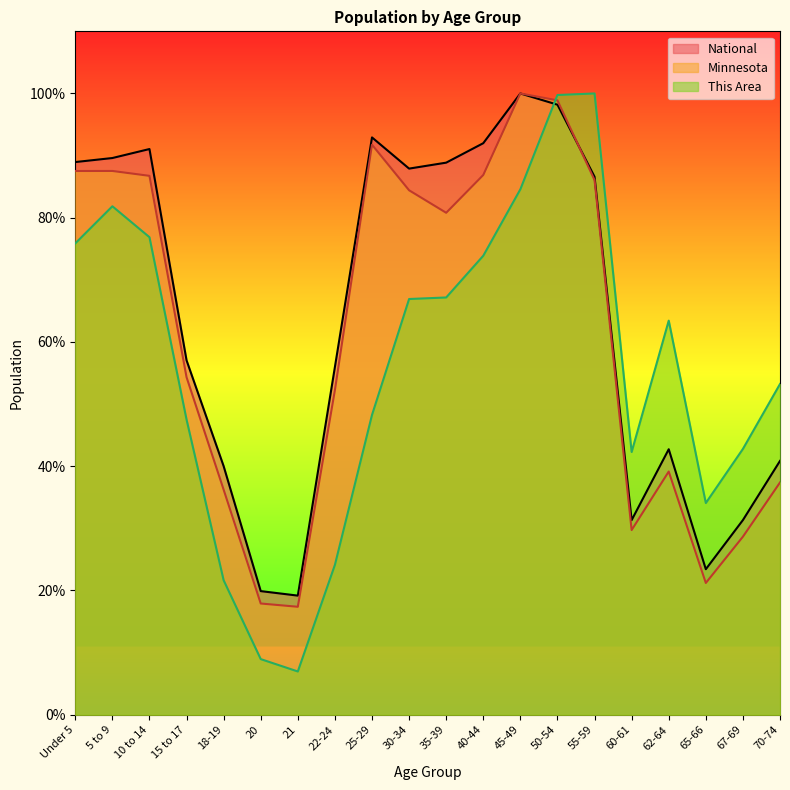

What are all the series names shown in the legend?

National, Minnesota, This Area